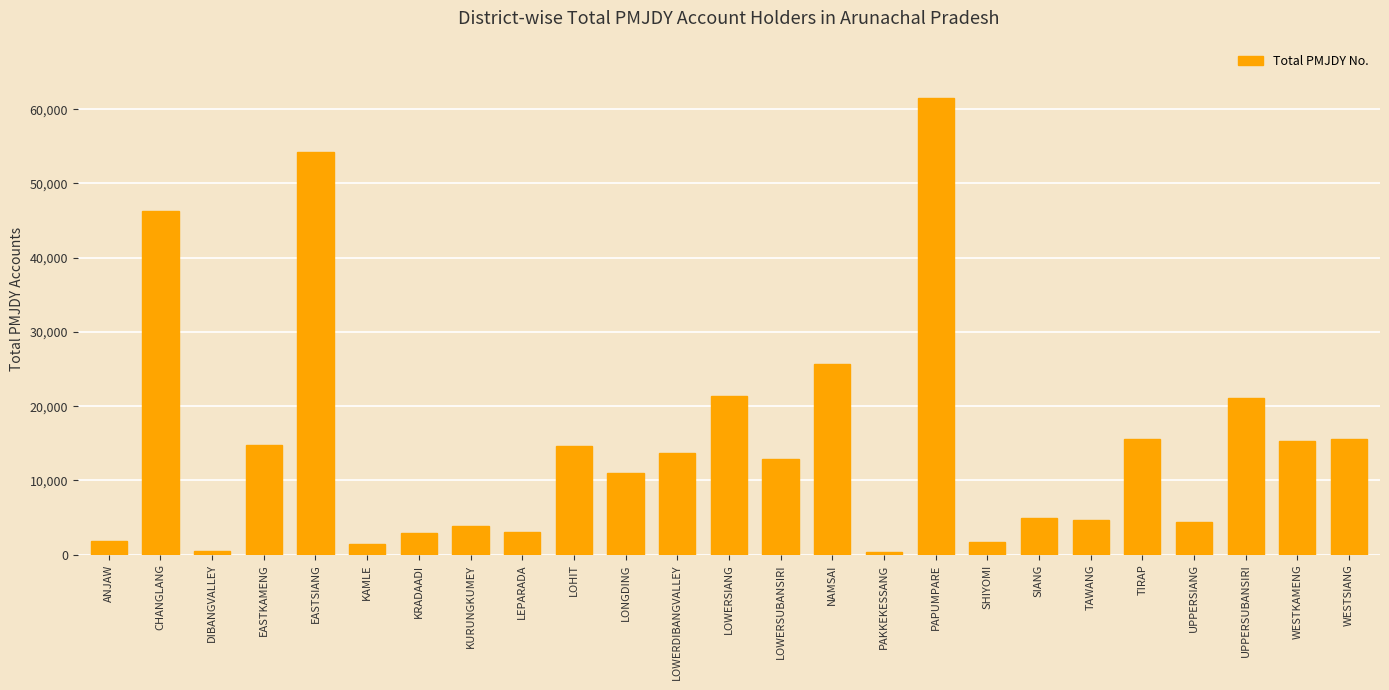

What is the difference between the maximum and minimum values?

61106